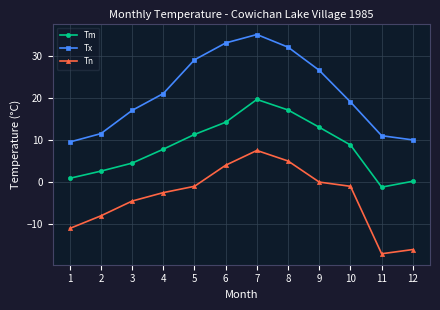

Reading left to right, extract all data points from this chart.

Tm: 1=0.9	2=2.6	3=4.5	4=7.8	5=11.3	6=14.2	7=19.6	8=17.1	9=13.0	10=8.8	11=-1.2	12=0.2
Tx: 1=9.5	2=11.5	3=17.0	4=21.0	5=29.0	6=33.0	7=35.0	8=32.0	9=26.5	10=19.0	11=11.0	12=10.0
Tn: 1=-11.0	2=-8.0	3=-4.5	4=-2.5	5=-1.0	6=4.0	7=7.5	8=5.0	9=0.0	10=-1.0	11=-17.0	12=-16.0